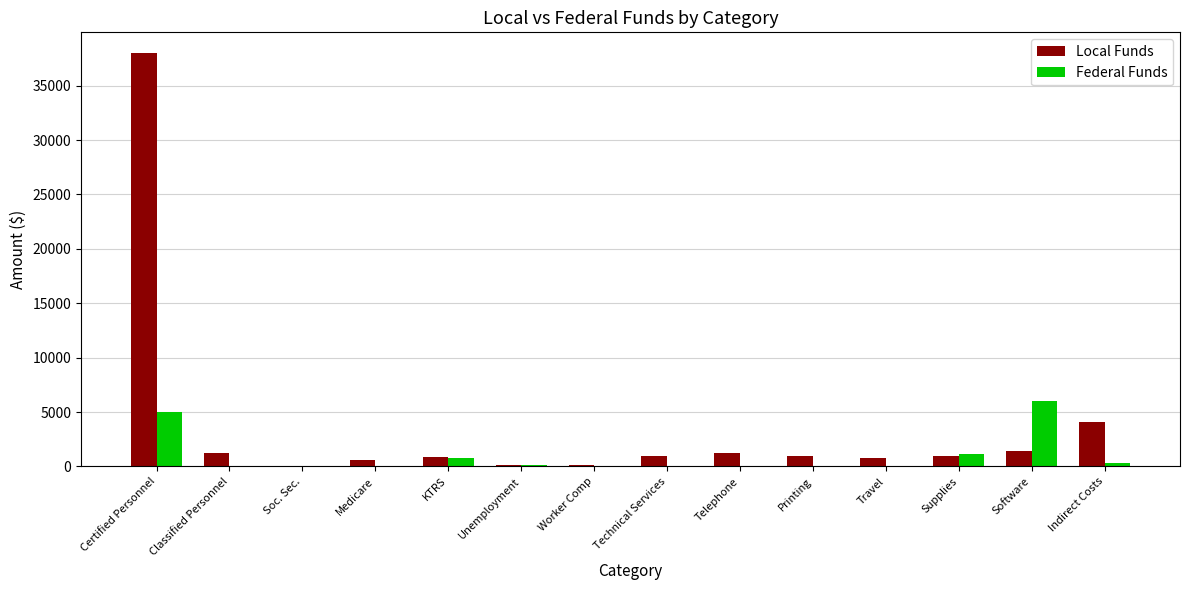

The value of Federal Funds at Certified Personnel is 7158.8. True or false?

False